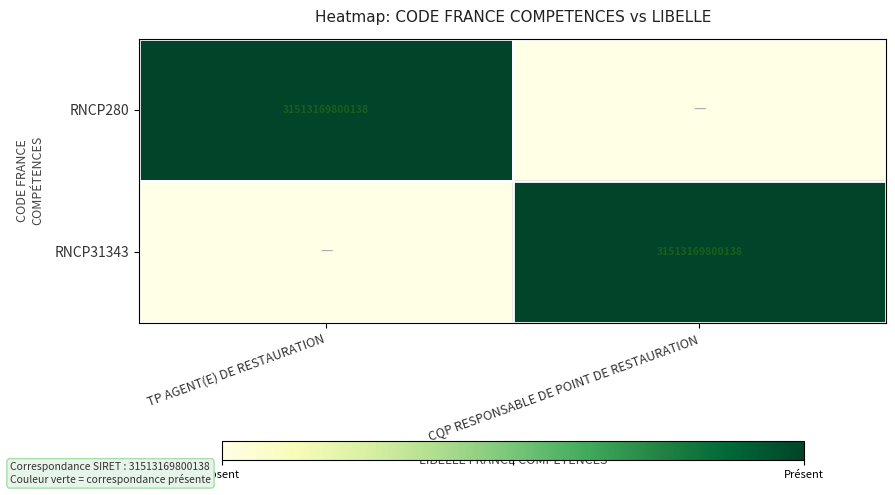

Is it true that RNCP280 equals 31513169800138 at TP AGENT(E) DE RESTAURATION?

True